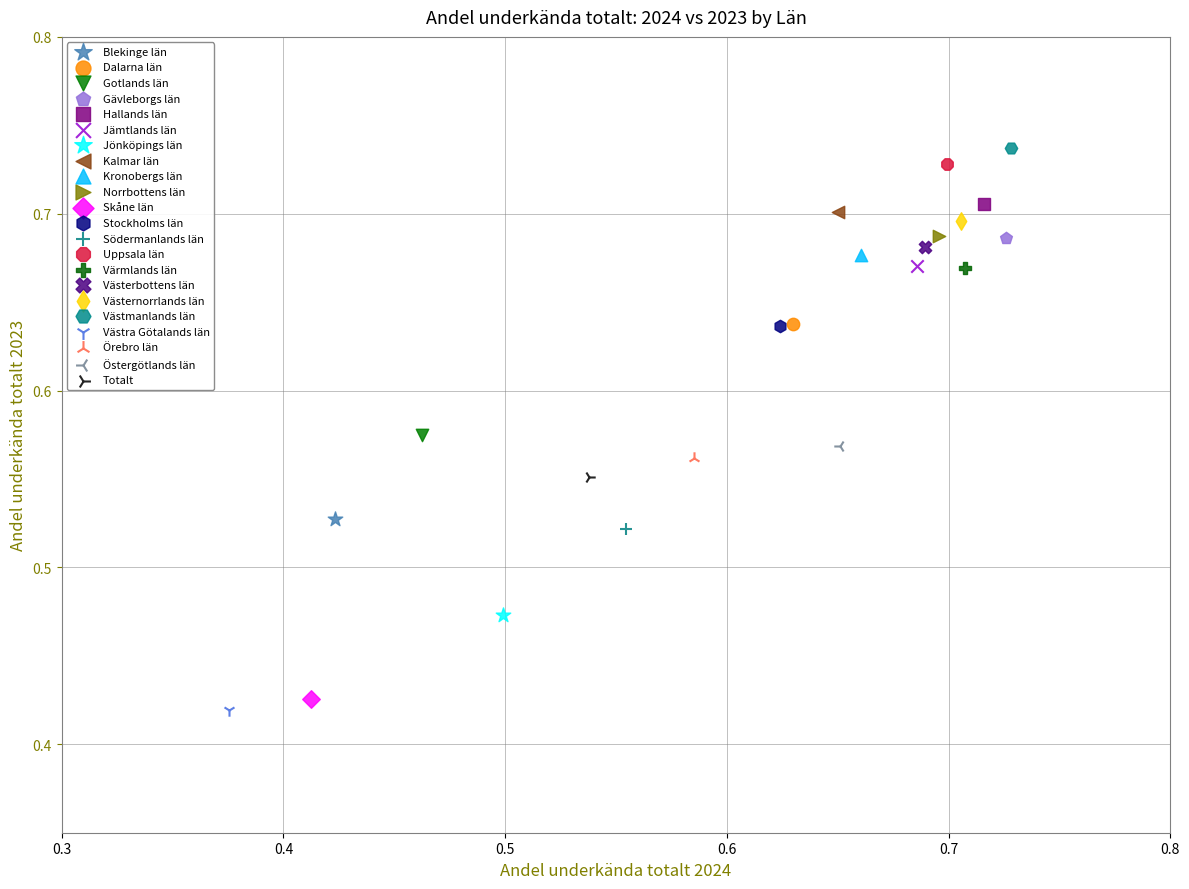

Which series reaches the minimum Y coordinate?

Västra Götalands län